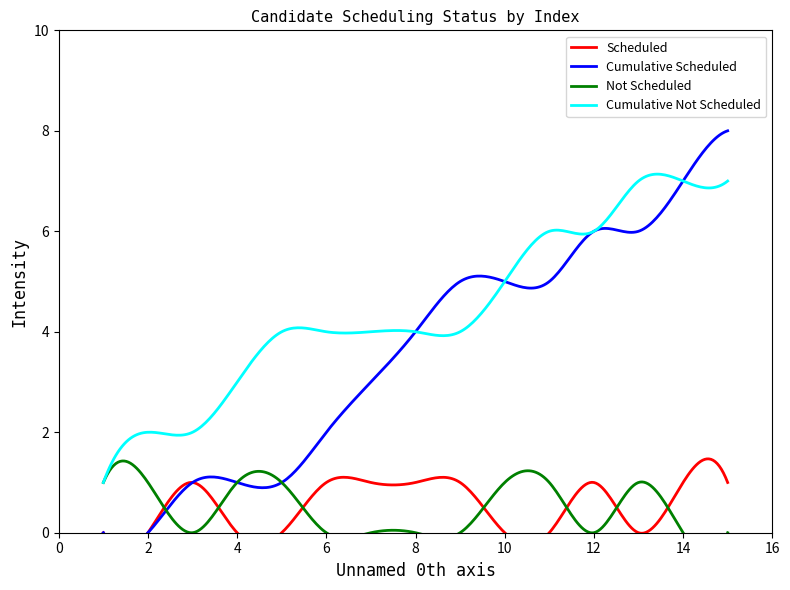

What is the spread (max minus min) of values at 10?

5